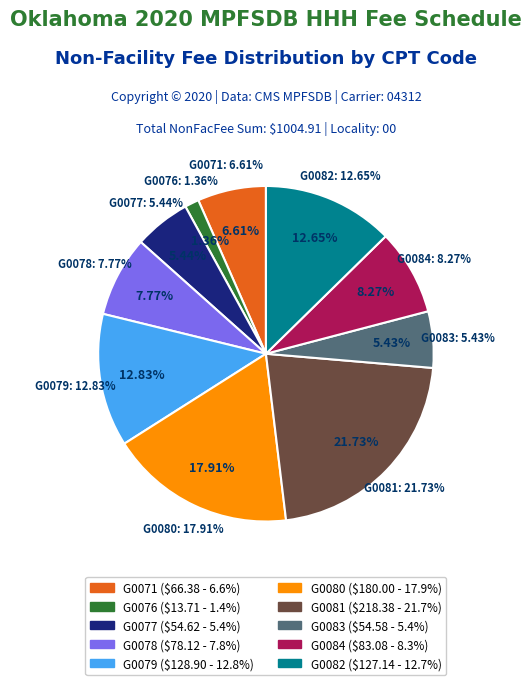

To the nearest percent, what is the average slice percentage?

10%